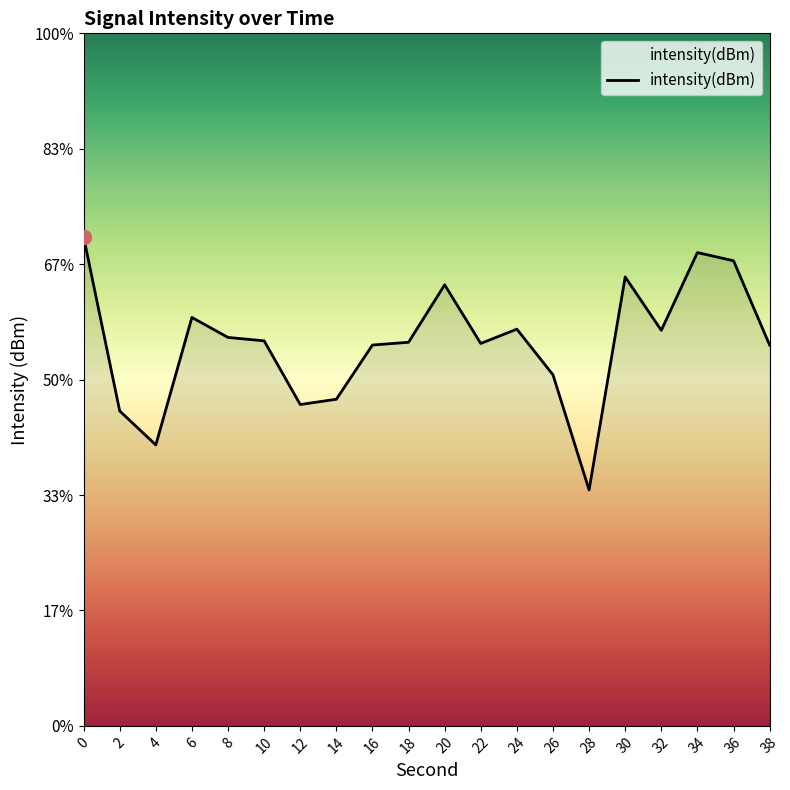

True or false: the data shows -162.6 at 34.

False